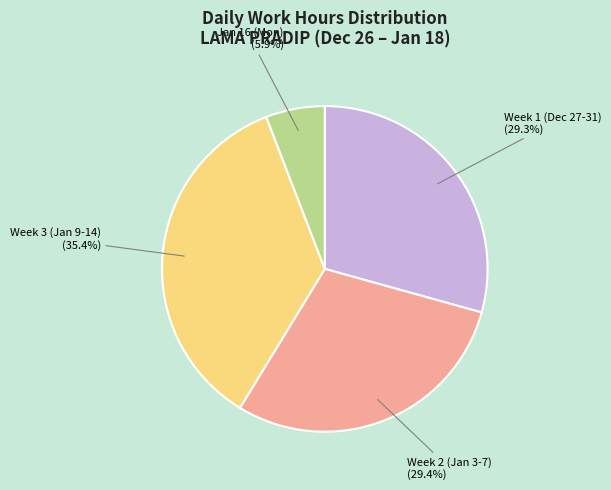

Is there a majority slice in this chart?

No